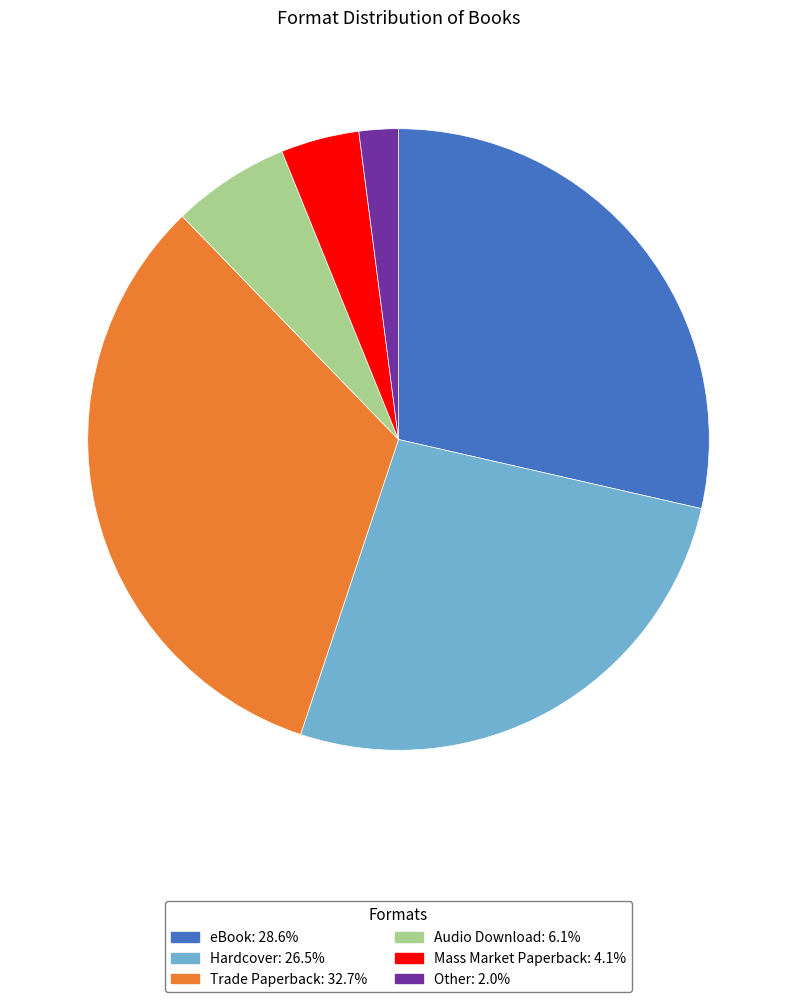

Approximately how many times larger is the value at Trade Paperback compared to Other?

16.0